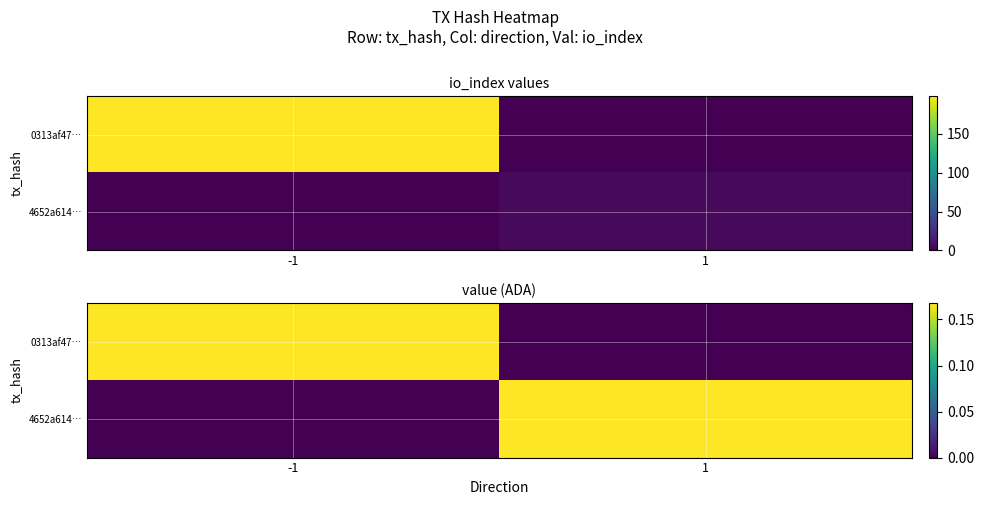

At which category is the sum across all series the highest?

-1